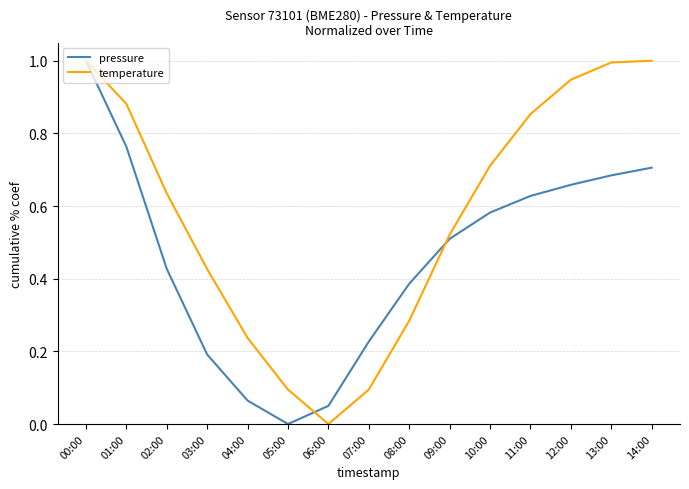

Which series changed the most between 00:00 and 05:00?

pressure